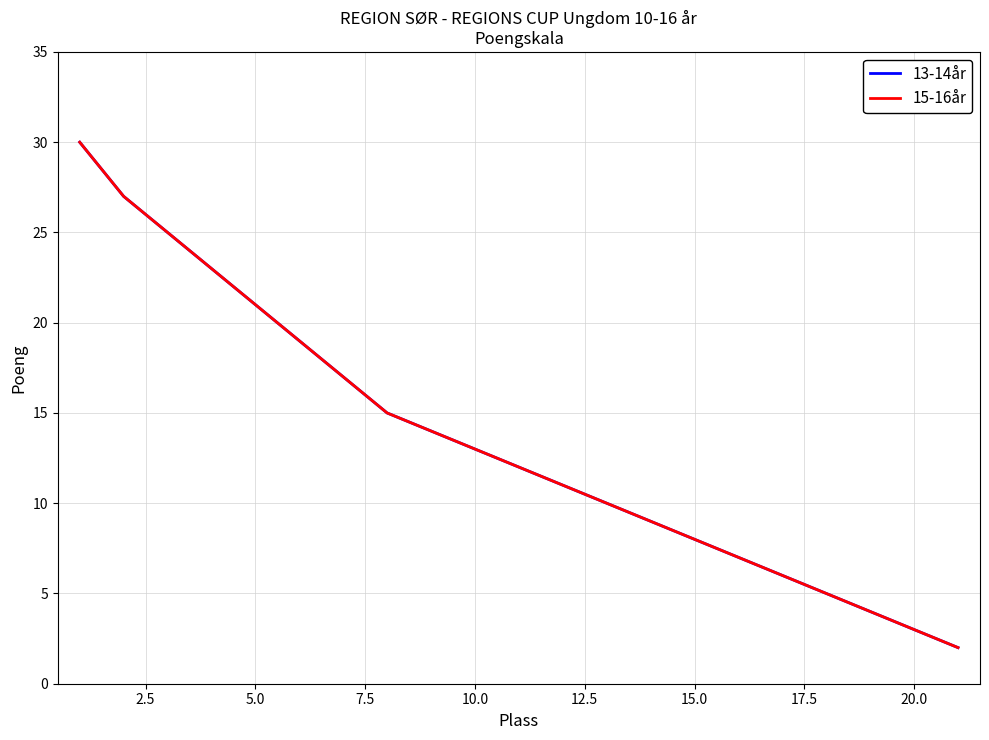

What is the minimum value for 15-16år?

2